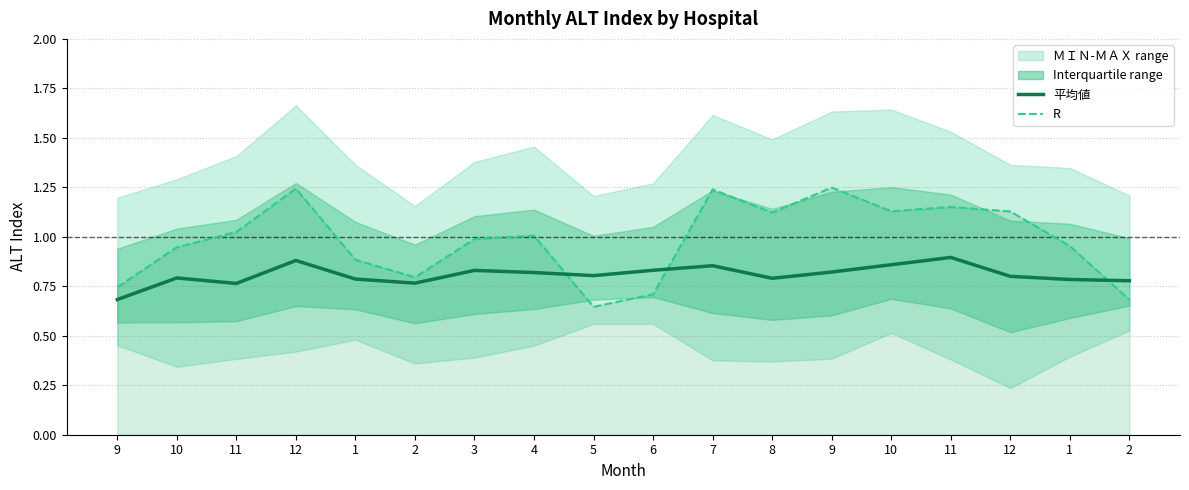

Which series has the largest range (max minus min)?

R